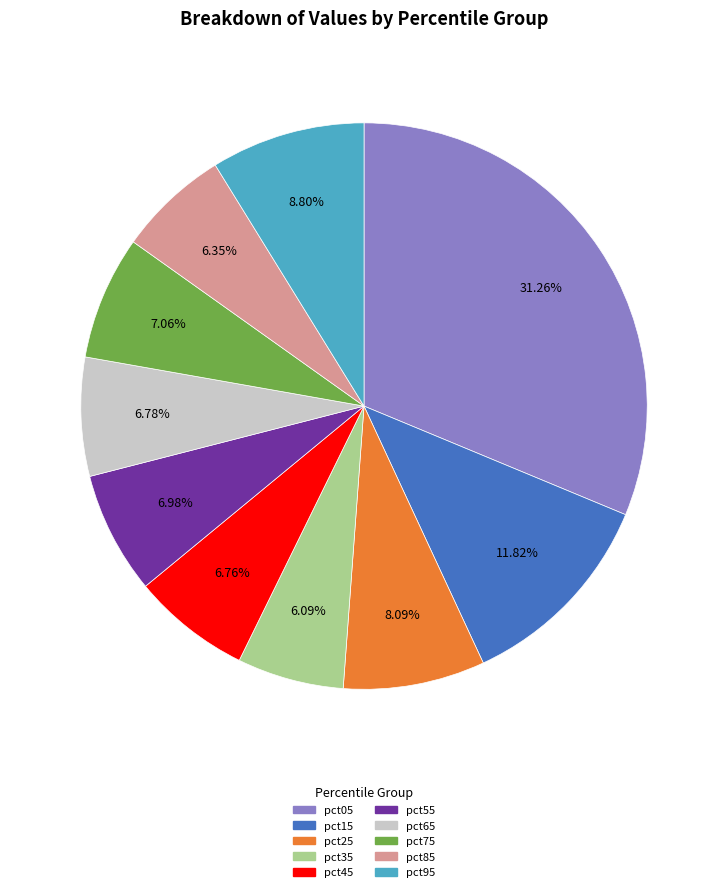

To the nearest percent, what portion does pct75 represent?

7%